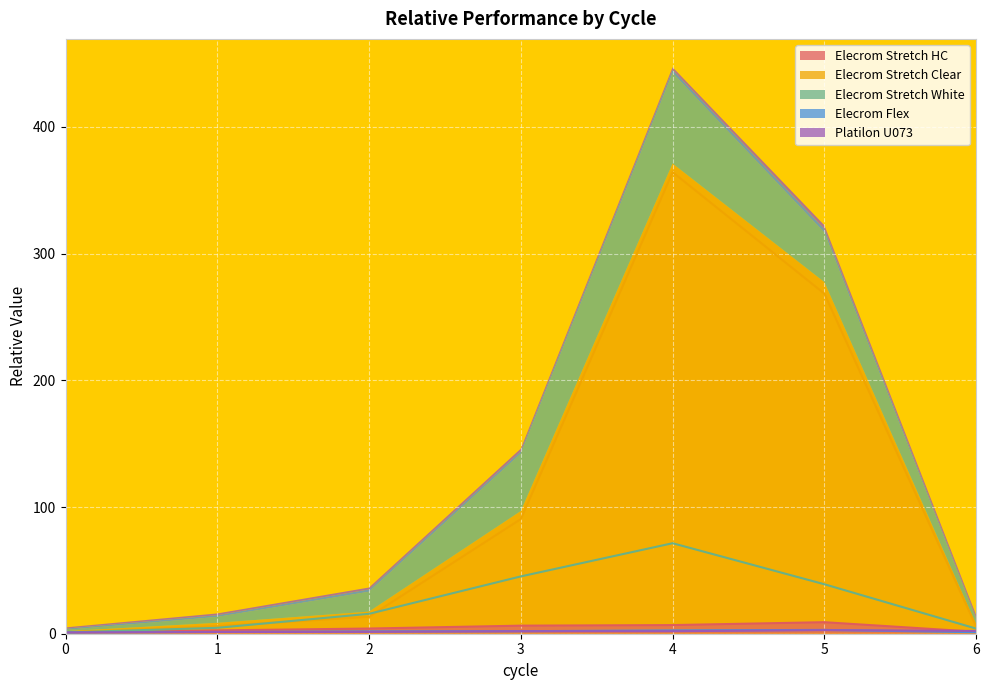

What is the sum of the Elecrom Stretch Clear values at 6 and 4?

370.1